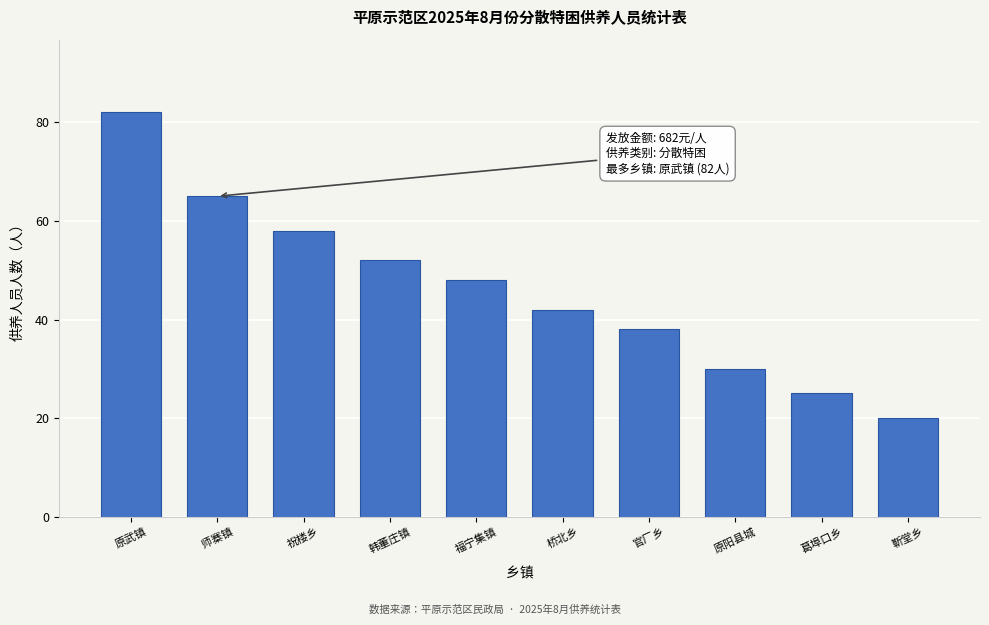

Reading left to right, what are all the values shown in this chart?

原武镇=82	师寨镇=65	祝楼乡=58	韩董庄镇=52	福宁集镇=48	桥北乡=42	官厂乡=38	原阳县城=30	葛埠口乡=25	靳堂乡=20